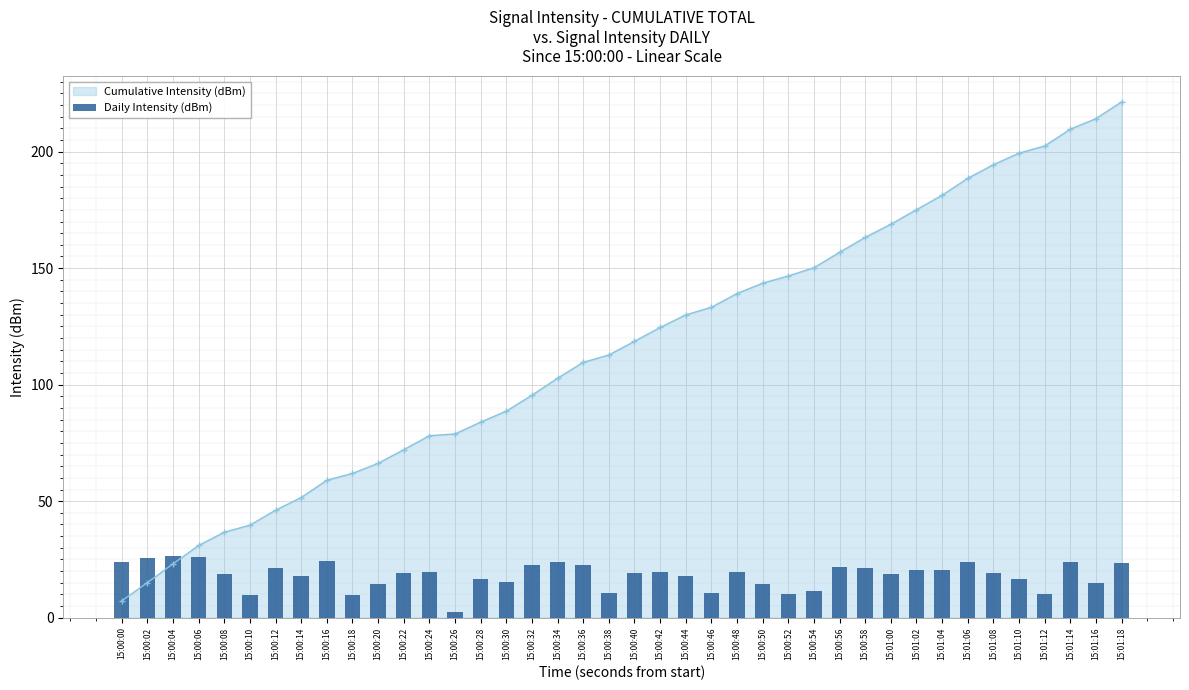

What is the minimum value for Cumulative Intensity (dBm)?

7.2